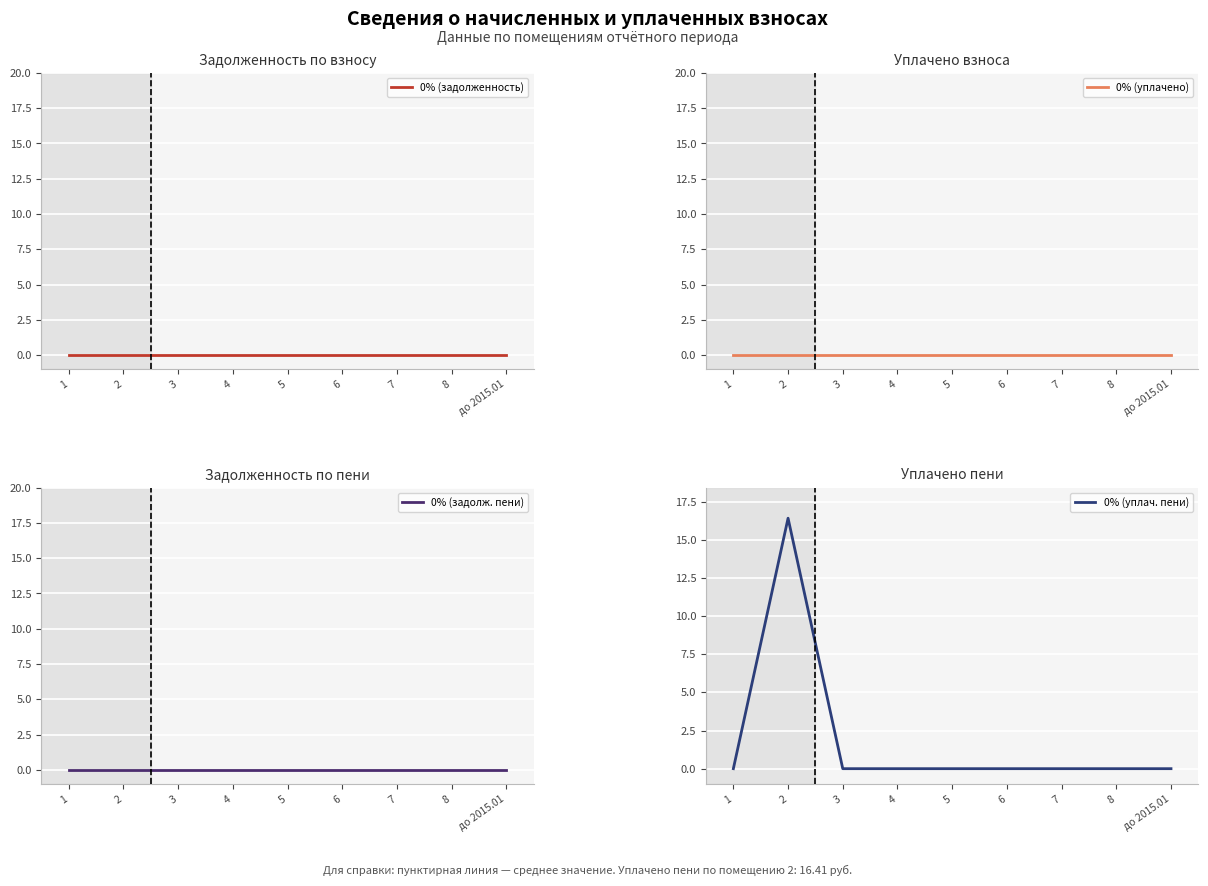

Count the number of categories in the chart.

9